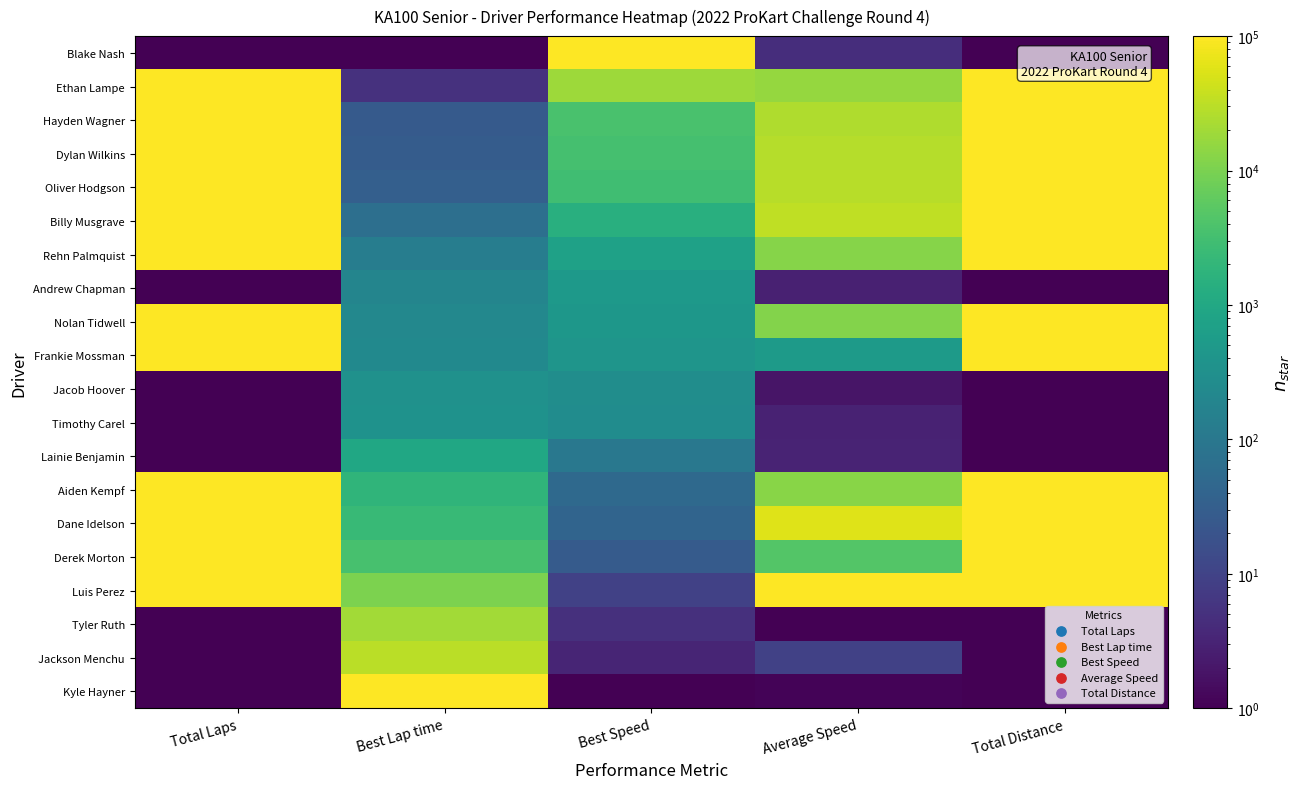

Reading left to right, what are all the values shown in this chart?

Blake Nash: Total Laps=1.0	Best Lap time=1.0	Best Speed=100000.0	Average Speed=4.6	Total Distance=1.0
Ethan Lampe: Total Laps=100000.0	Best Lap time=5.2	Best Speed=18717.6	Average Speed=15949.7	Total Distance=100000.0
Hayden Wagner: Total Laps=100000.0	Best Lap time=26.0	Best Speed=3676.6	Average Speed=25206.4	Total Distance=100000.0
Dylan Wilkins: Total Laps=100000.0	Best Lap time=28.0	Best Speed=3420.0	Average Speed=27636.5	Total Distance=100000.0
Oliver Hodgson: Total Laps=100000.0	Best Lap time=32.5	Best Speed=2959.4	Average Speed=29385.5	Total Distance=100000.0
Billy Musgrave: Total Laps=100000.0	Best Lap time=67.3	Best Speed=1418.5	Average Speed=33908.9	Total Distance=100000.0
Rehn Palmquist: Total Laps=100000.0	Best Lap time=130.7	Best Speed=730.9	Average Speed=12606.6	Total Distance=100000.0
Andrew Chapman: Total Laps=1.0	Best Lap time=185.7	Best Speed=509.1	Average Speed=2.9	Total Distance=1.0
Nolan Tidwell: Total Laps=100000.0	Best Lap time=215.8	Best Speed=440.5	Average Speed=11795.9	Total Distance=100000.0
Frankie Mossman: Total Laps=100000.0	Best Lap time=232.6	Best Speed=409.8	Average Speed=534.8	Total Distance=100000.0
Jacob Hoover: Total Laps=1.0	Best Lap time=334.6	Best Speed=282.0	Average Speed=2.0	Total Distance=1.0
Timothy Carel: Total Laps=1.0	Best Lap time=356.2	Best Speed=265.5	Average Speed=3.0	Total Distance=1.0
Lainie Benjamin: Total Laps=1.0	Best Lap time=958.3	Best Speed=98.8	Average Speed=3.2	Total Distance=1.0
Aiden Kempf: Total Laps=100000.0	Best Lap time=1838.3	Best Speed=52.2	Average Speed=12999.4	Total Distance=100000.0
Dane Idelson: Total Laps=100000.0	Best Lap time=2303.3	Best Speed=41.5	Average Speed=57712.6	Total Distance=100000.0
Derek Morton: Total Laps=100000.0	Best Lap time=3570.9	Best Speed=26.9	Average Speed=4627.4	Total Distance=100000.0
Luis Perez: Total Laps=100000.0	Best Lap time=10487.6	Best Speed=9.2	Average Speed=100000.0	Total Distance=100000.0
Tyler Ruth: Total Laps=1.0	Best Lap time=19867.8	Best Speed=4.9	Average Speed=1.0	Total Distance=1.0
Jackson Menchu: Total Laps=1.0	Best Lap time=30039.5	Best Speed=3.3	Average Speed=9.2	Total Distance=1.0
Kyle Hayner: Total Laps=1.0	Best Lap time=100000.0	Best Speed=1.0	Average Speed=1.1	Total Distance=1.0